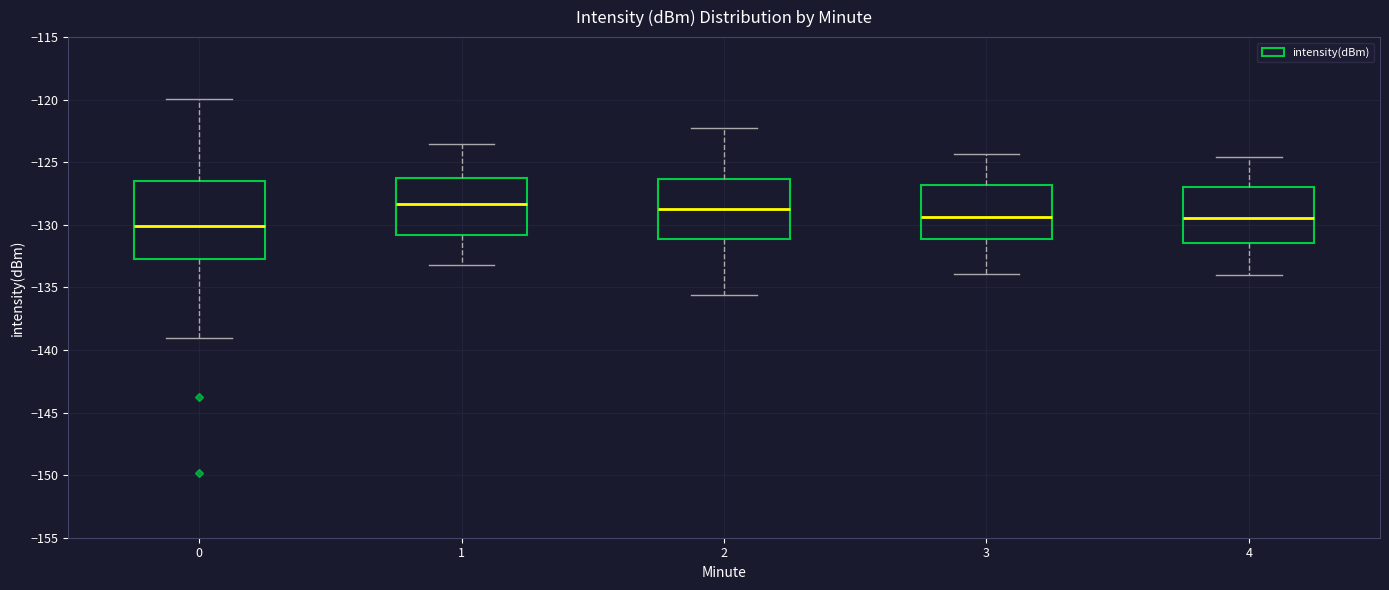

Reading left to right, transcribe this box plot: for each box, give where its median line is, the range the box spans, and where its two whiskers end, as read against the y-axis. The values are not printed on the chart, so give them approximately, as read against the axis.

0: median -130.0, box -132.5 to -126.5, whiskers -139.0 to -120.0
1: median -128.5, box -131.0 to -126.5, whiskers -133.0 to -123.5
2: median -128.5, box -131.0 to -126.5, whiskers -135.5 to -122.5
3: median -129.5, box -131.0 to -127.0, whiskers -134.0 to -124.5
4: median -129.5, box -131.5 to -127.0, whiskers -134.0 to -124.5